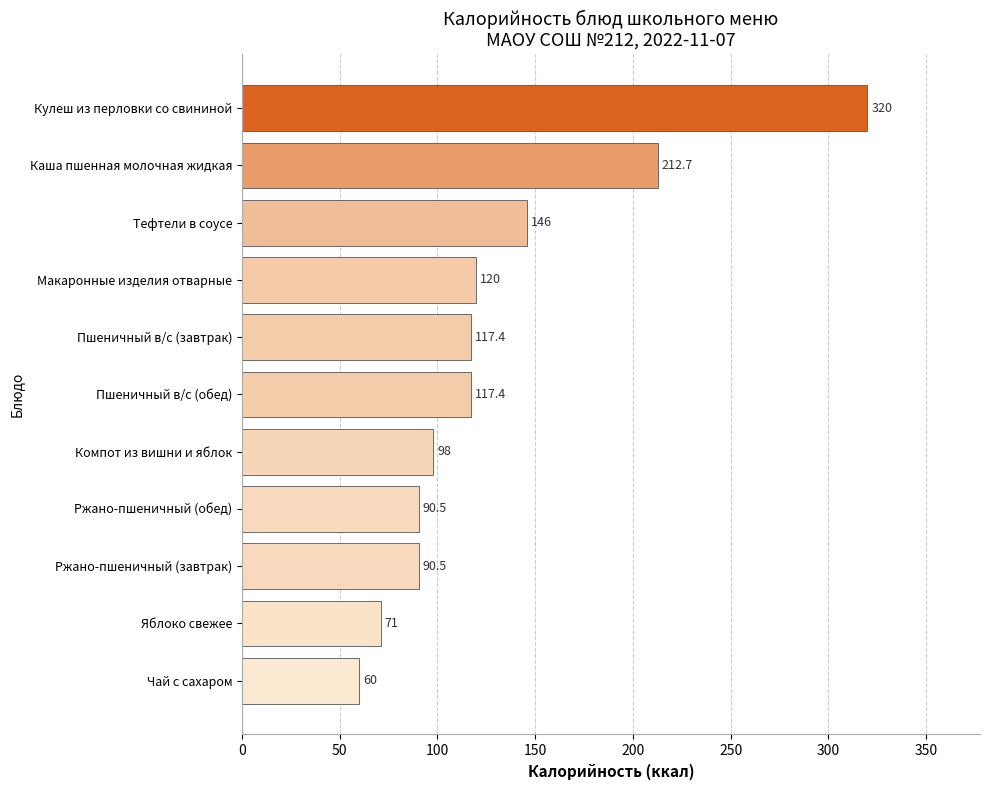

What is the ratio of the value at Макаронные изделия отварные to the value at Пшеничный в/с (обед)?

1.0